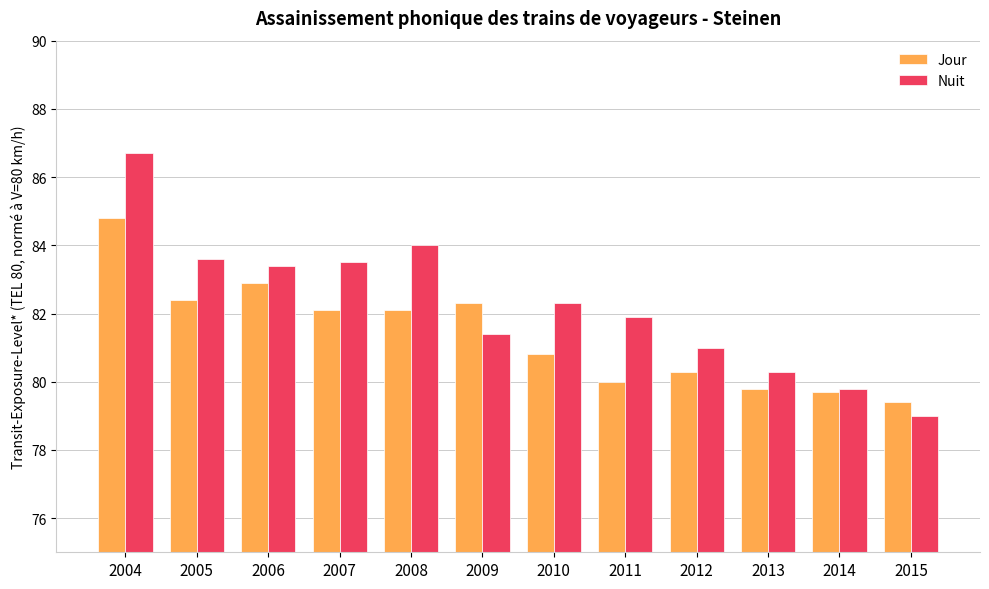

What is the average value of the Nuit series?

82.2